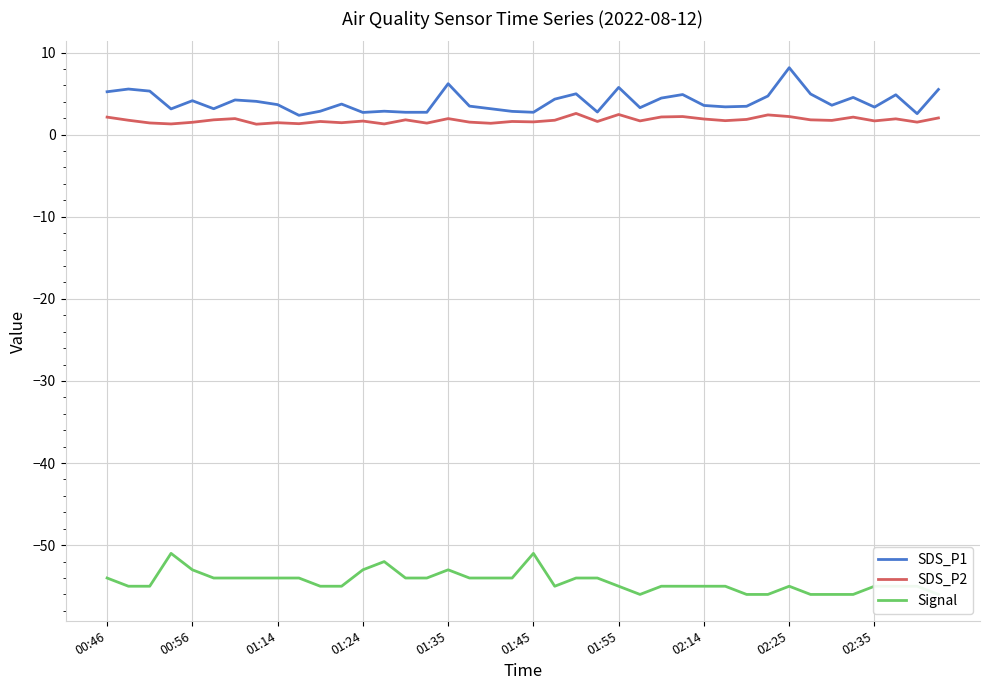

The SDS_P1 series shows 3.4 at 02:35. True or false?

True